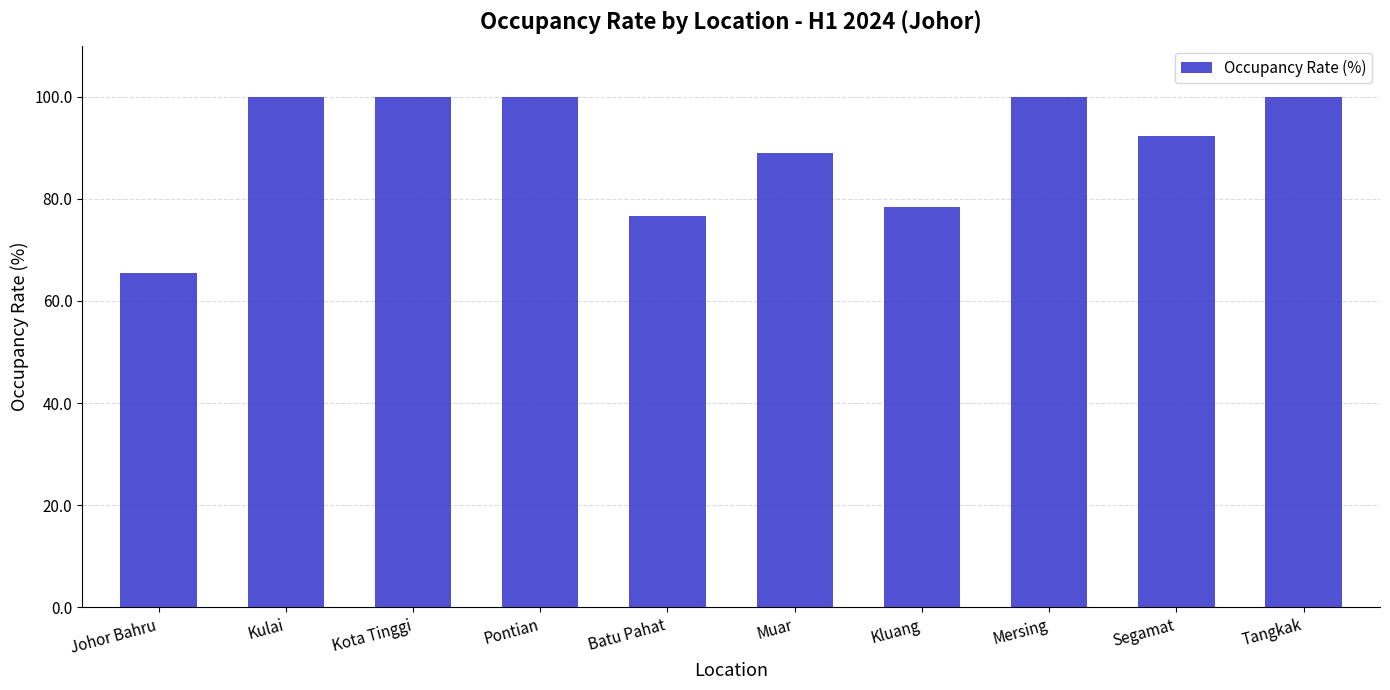

What is the label of the 7th bar from the right?

Pontian